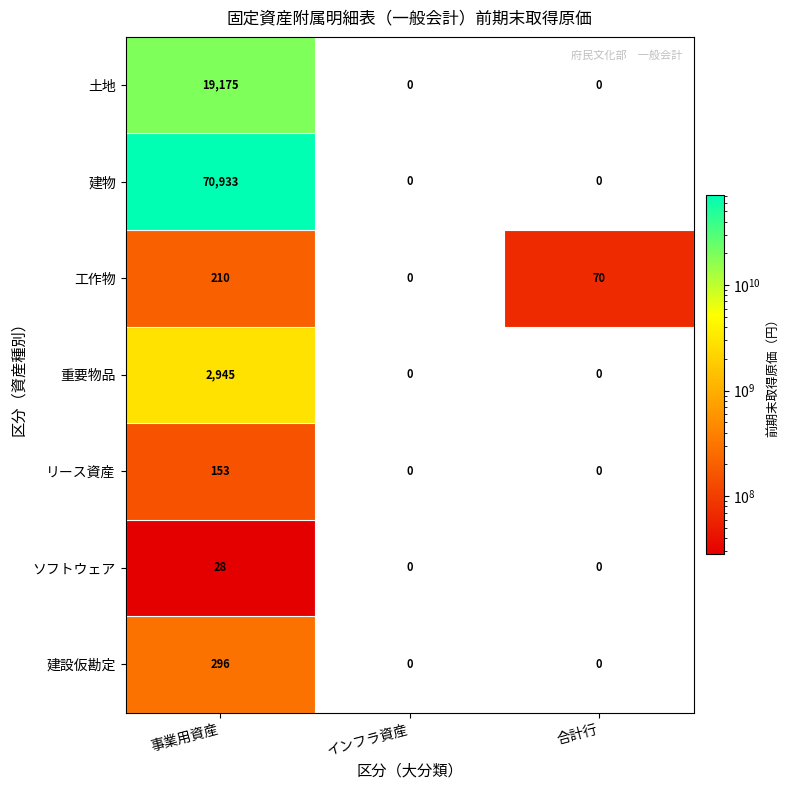

How many positive values does the 土地 series have?

1